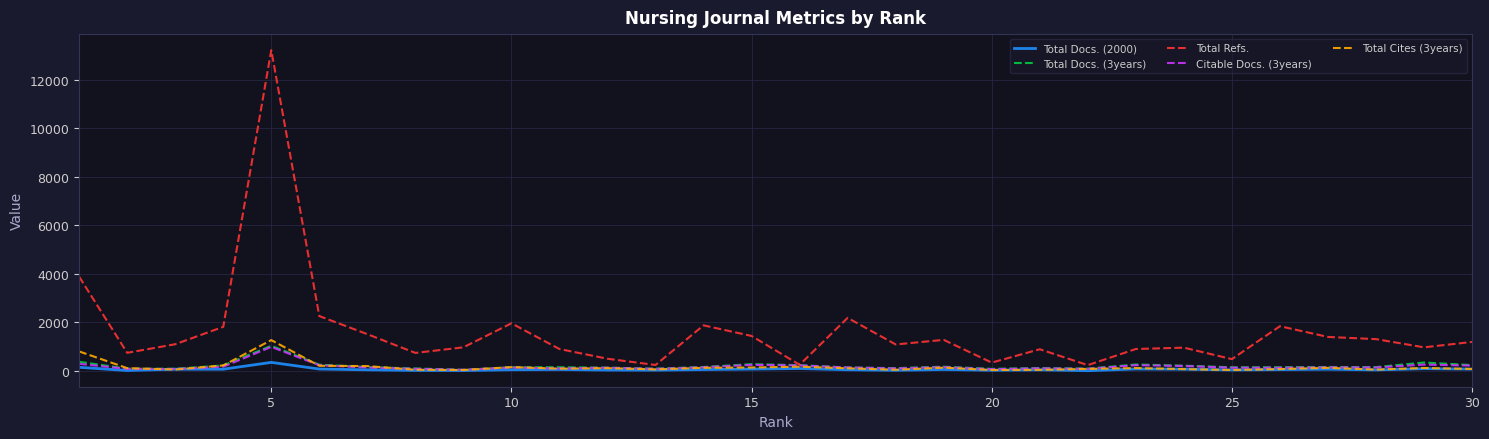

What are all the series names shown in the legend?

Total Docs. (2000), Total Docs. (3years), Total Refs., Citable Docs. (3years), Total Cites (3years)